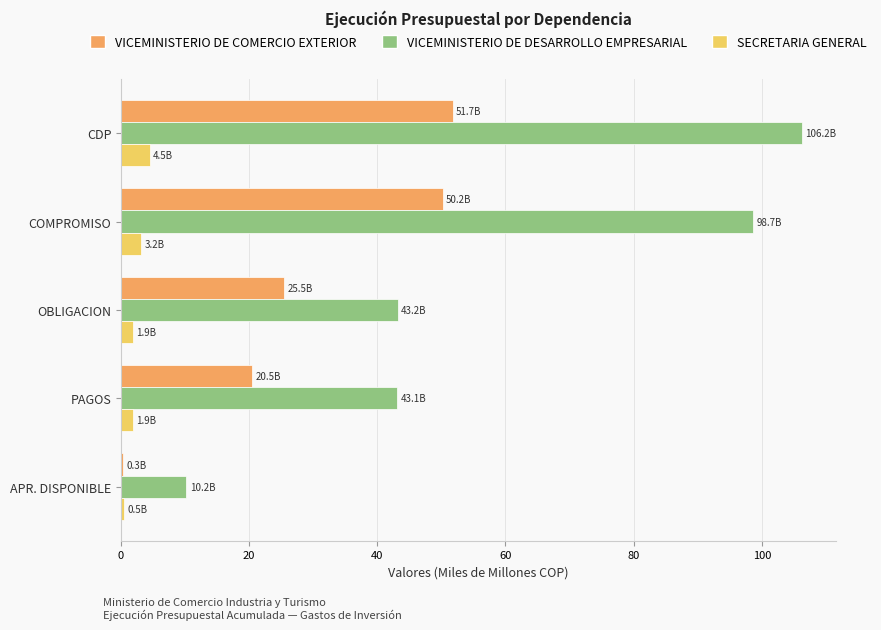

What is the lowest value of the VICEMINISTERIO DE DESARROLLO EMPRESARIAL series?

10.2